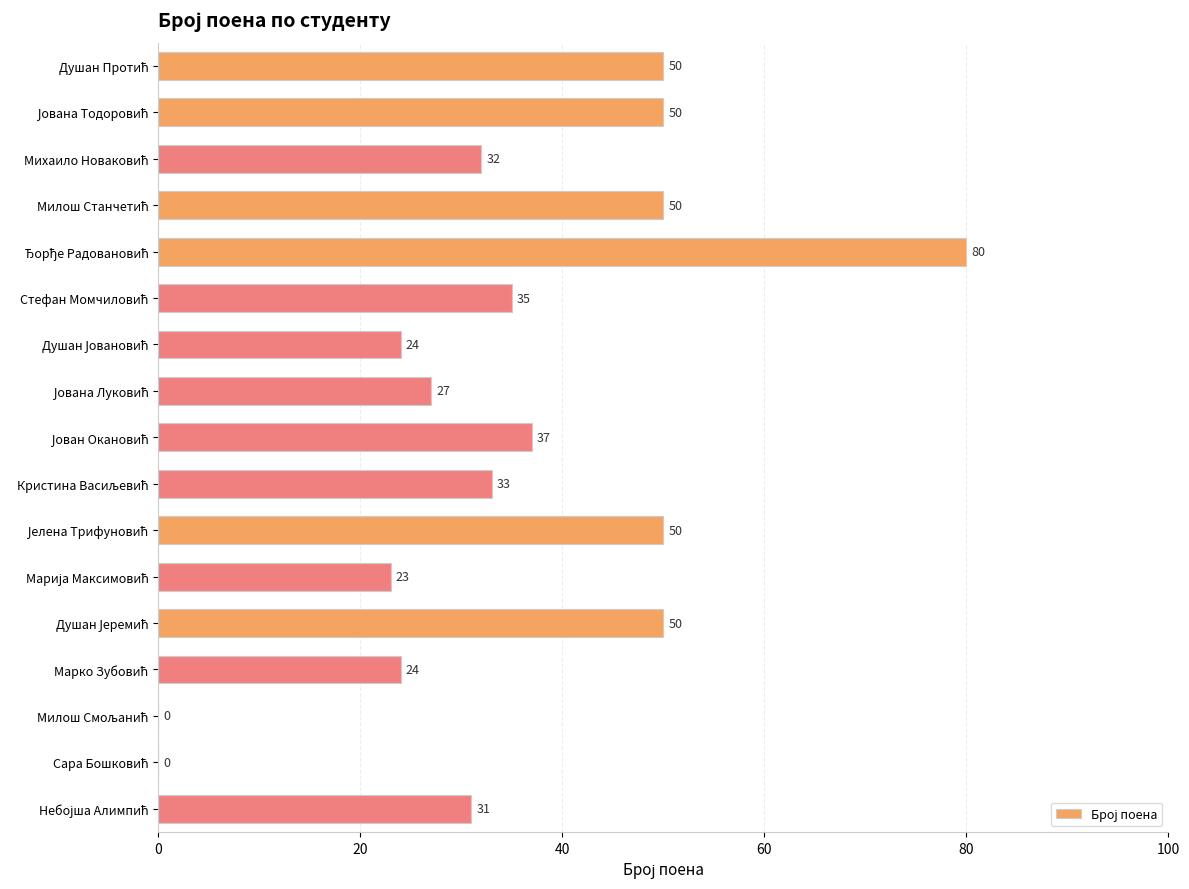

What is the greatest value displayed?

80